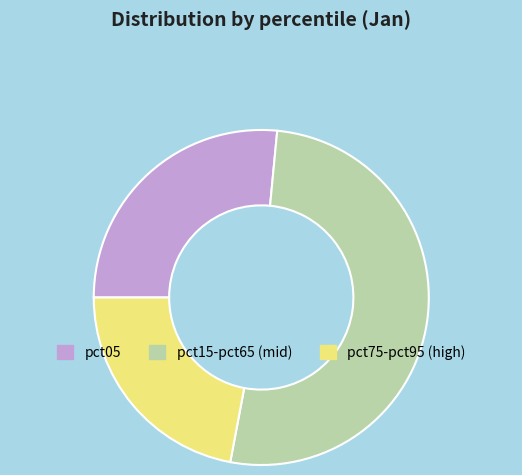

Is it true that pct05 is 14% of the pie?

False